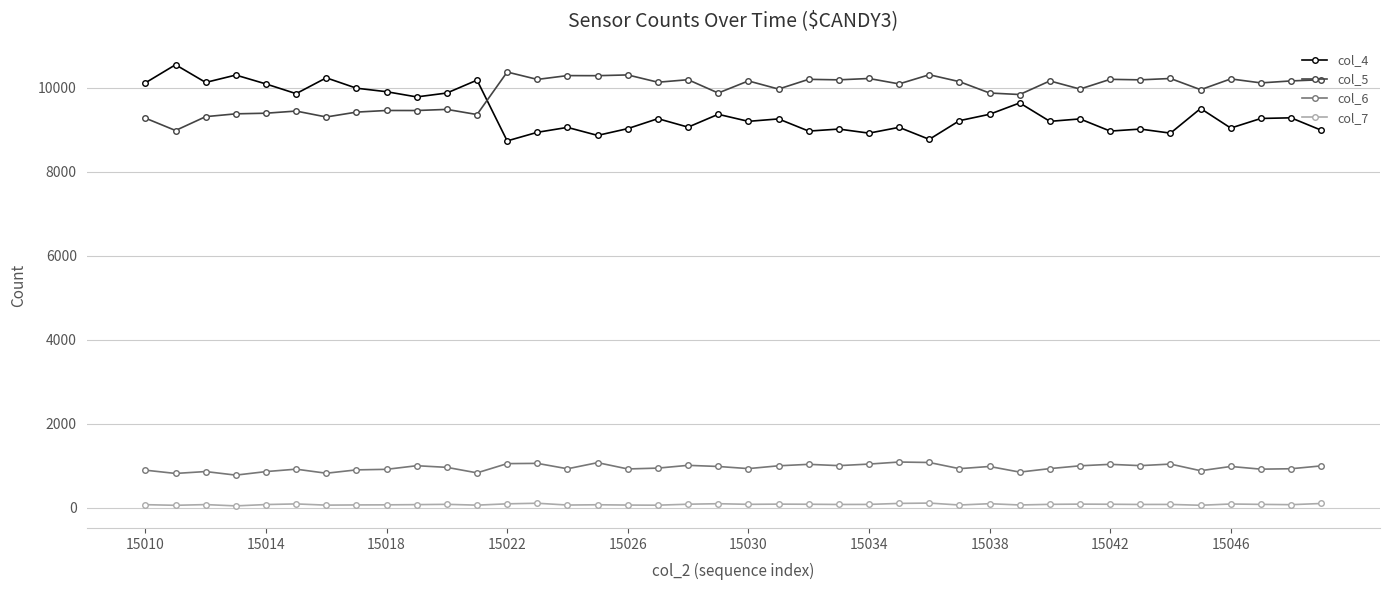

True or false: col_6 and col_7 intersect in this chart.

False